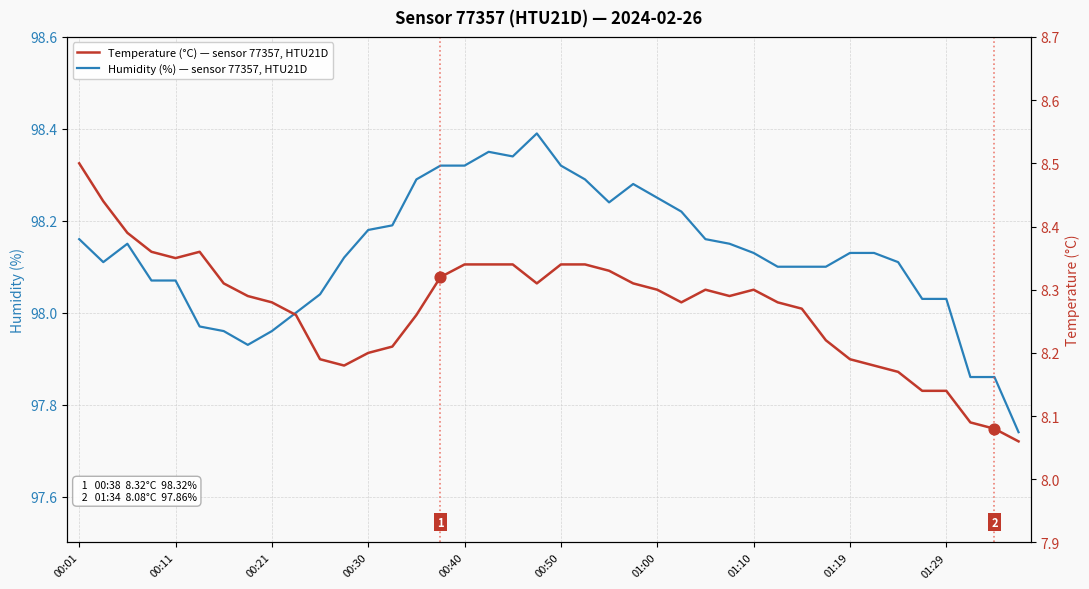

Which series has the largest total across all categories?

Humidity (%) — sensor 77357, HTU21D